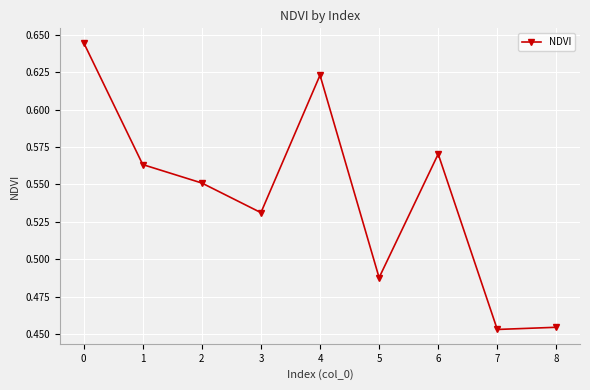

What is the sum of the values at 8 and 2?

1.0